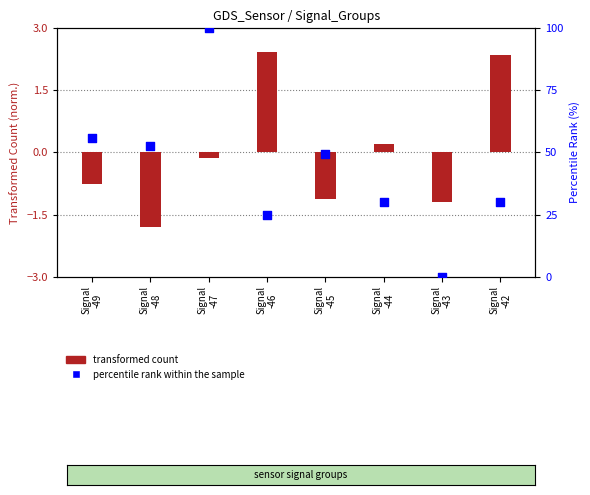

At how many categories does at least one series exceed 59?

1